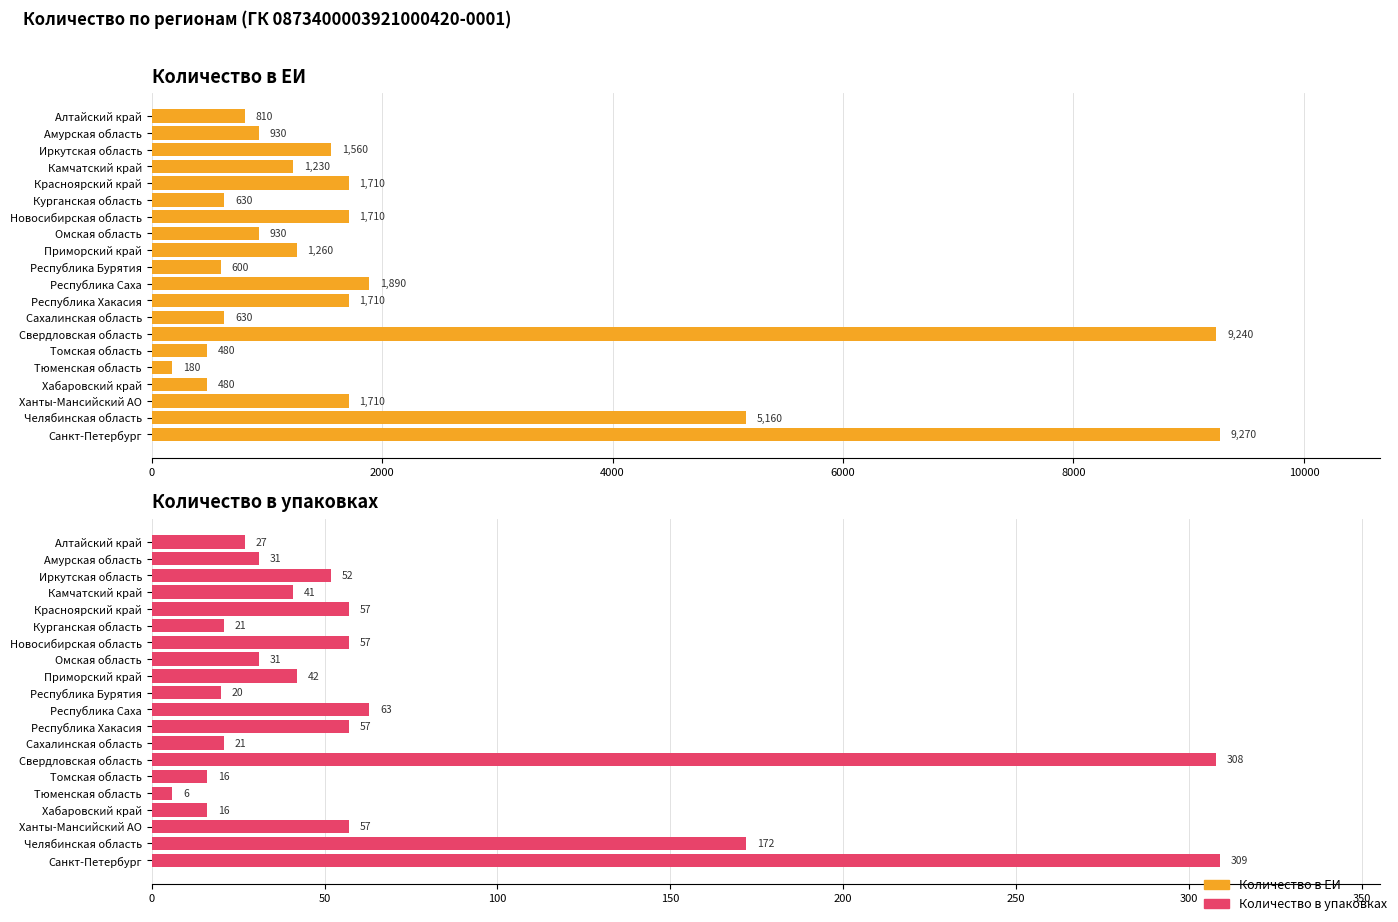

Are the bars grouped side by side (vs. stacked)?

Yes